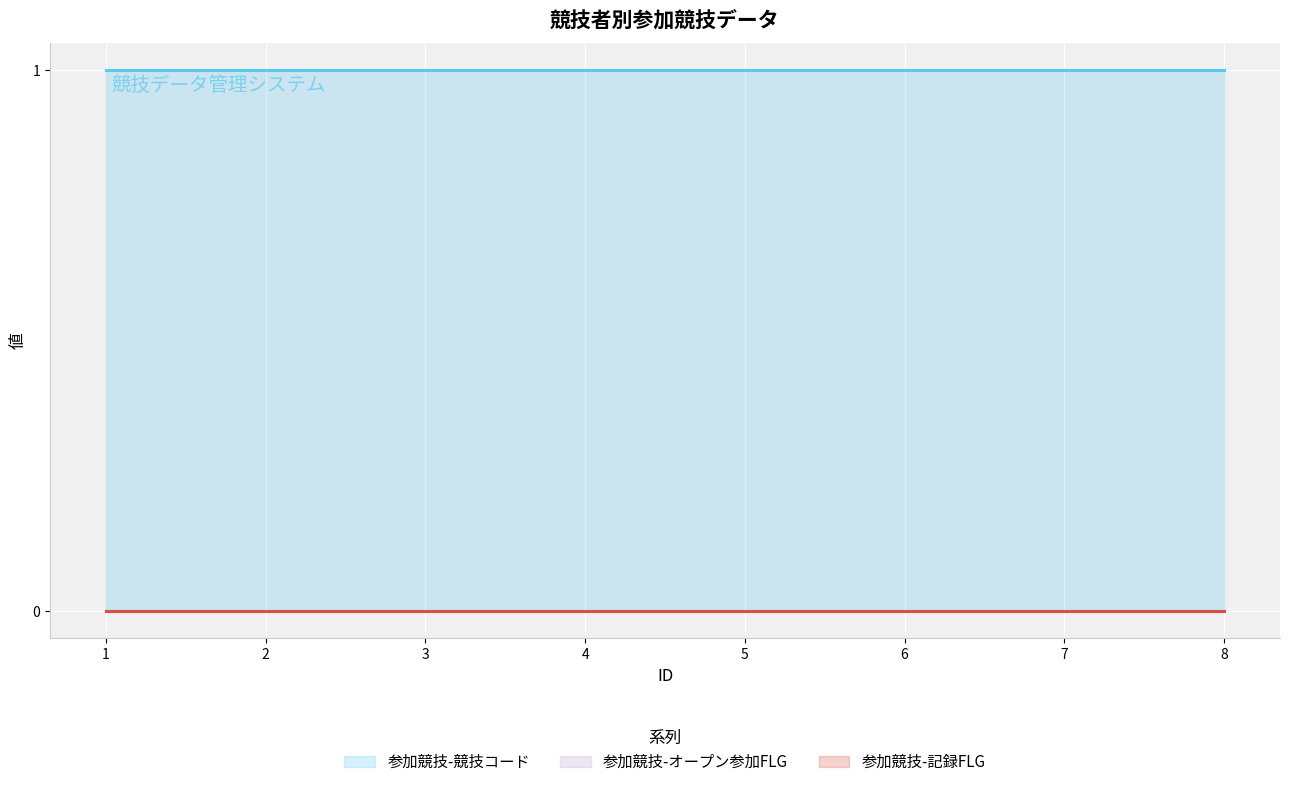

Is it true that 参加競技-競技コード equals 2 at 5?

False